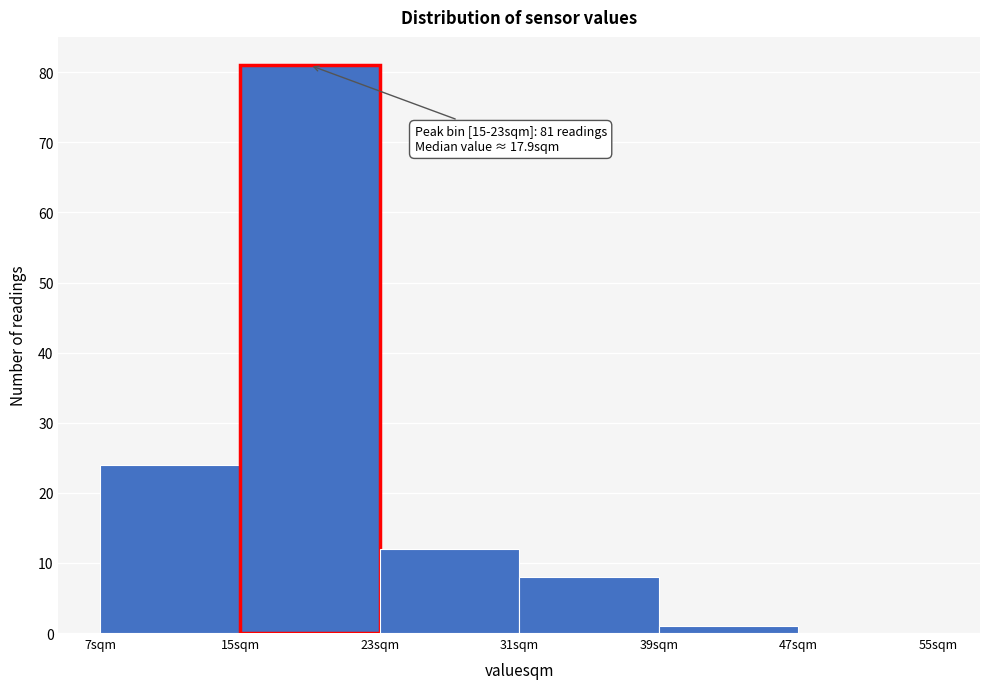

Over which range of the x-axis is the bar tallest?

15 to 23